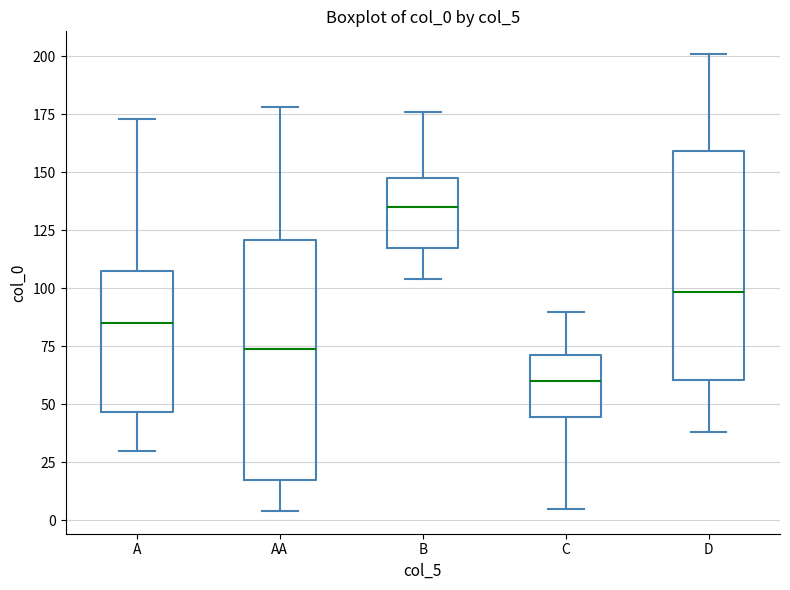

Reading left to right, transcribe this box plot: for each box, give where its median line is, the range the box spans, and where its two whiskers end, as read against the y-axis. The values are not printed on the chart, so give them approximately, as read against the axis.

A: median 85, box 45 to 110, whiskers 30 to 175
AA: median 75, box 20 to 120, whiskers 5 to 180
B: median 135, box 120 to 150, whiskers 105 to 175
C: median 60, box 45 to 70, whiskers 5 to 90
D: median 100, box 60 to 160, whiskers 40 to 200